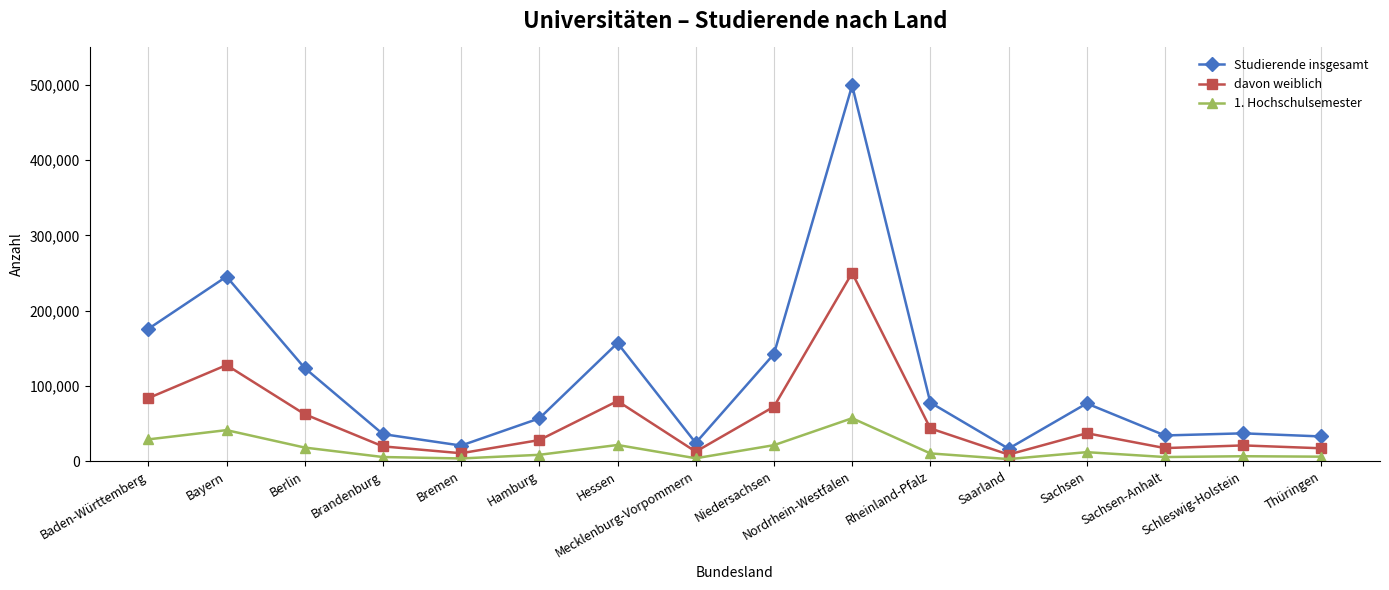

What is the label of the 5th point from the left?

Bremen